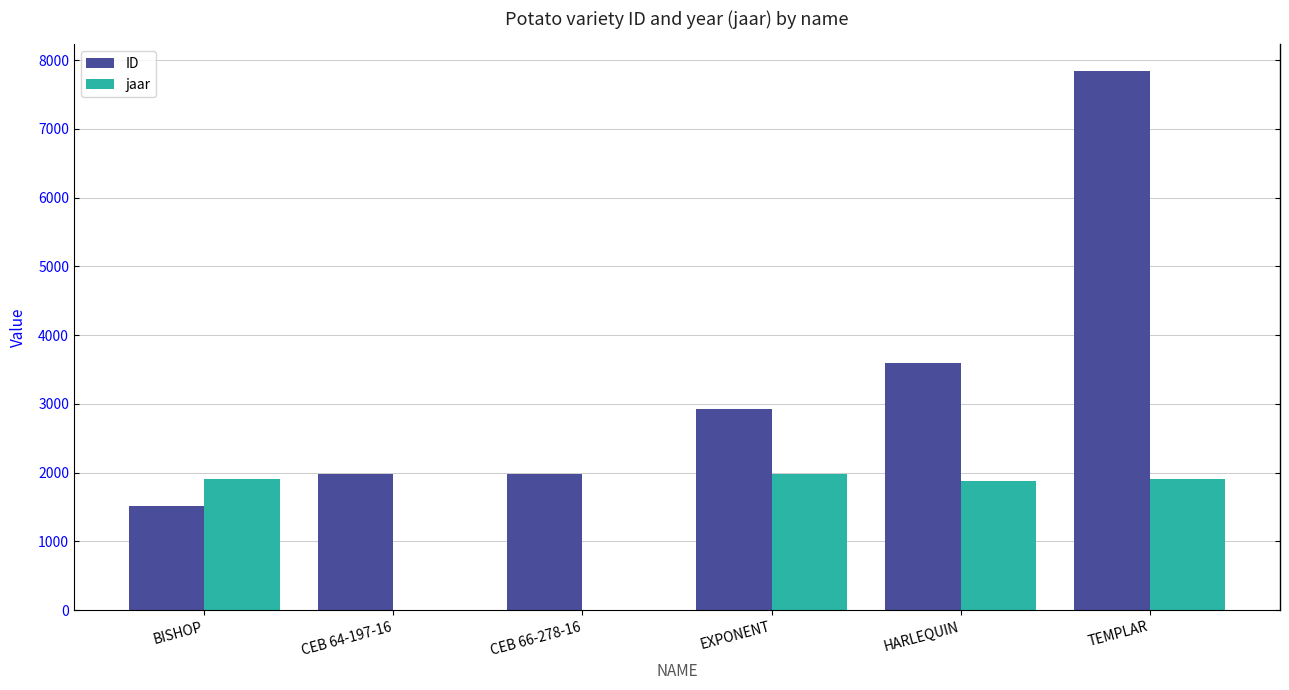

What is the sum of all ID values?

19853